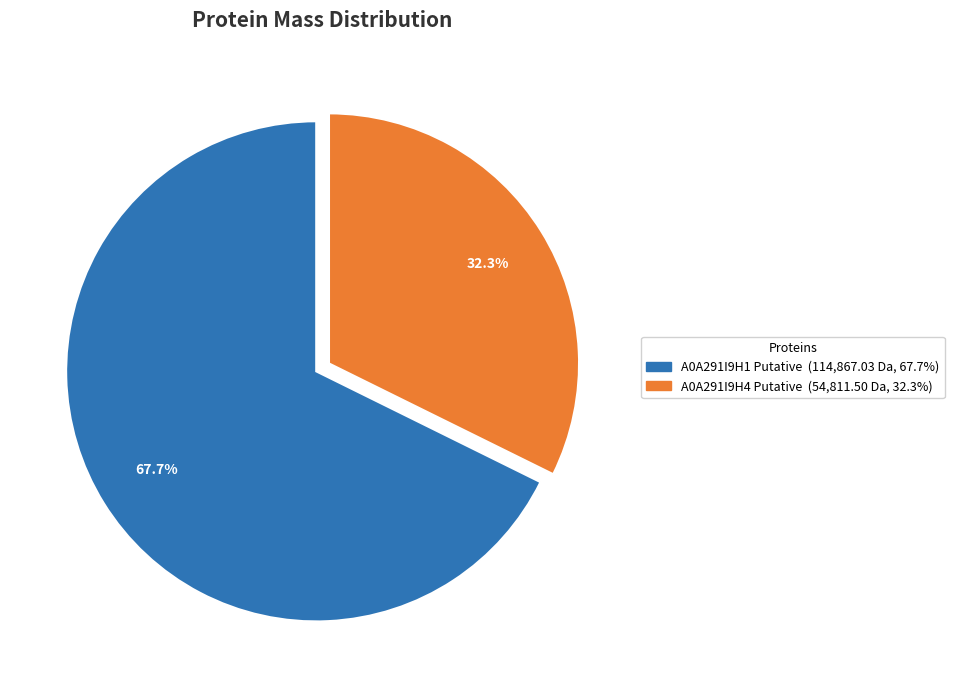

To the nearest percent, what portion does A0A291I9H4 Putative represent?

32%